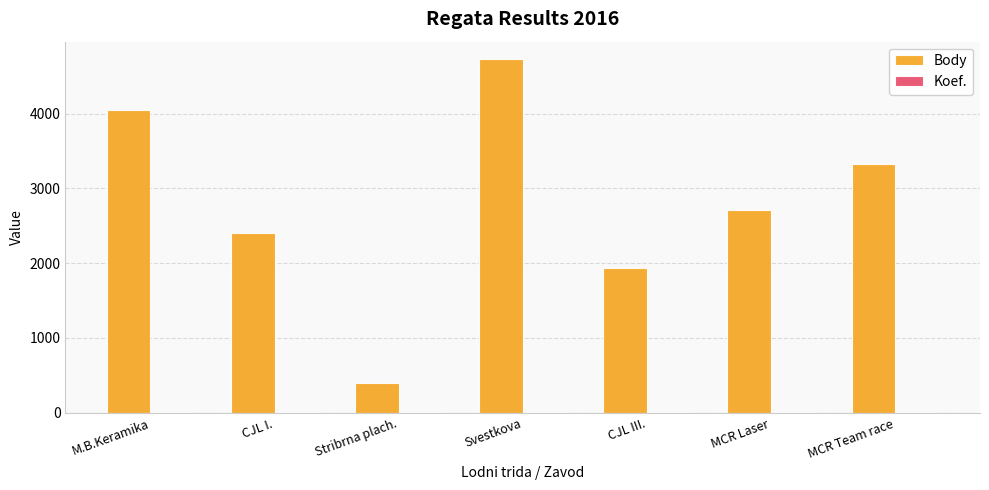

What is the sum of all Body values?

19560